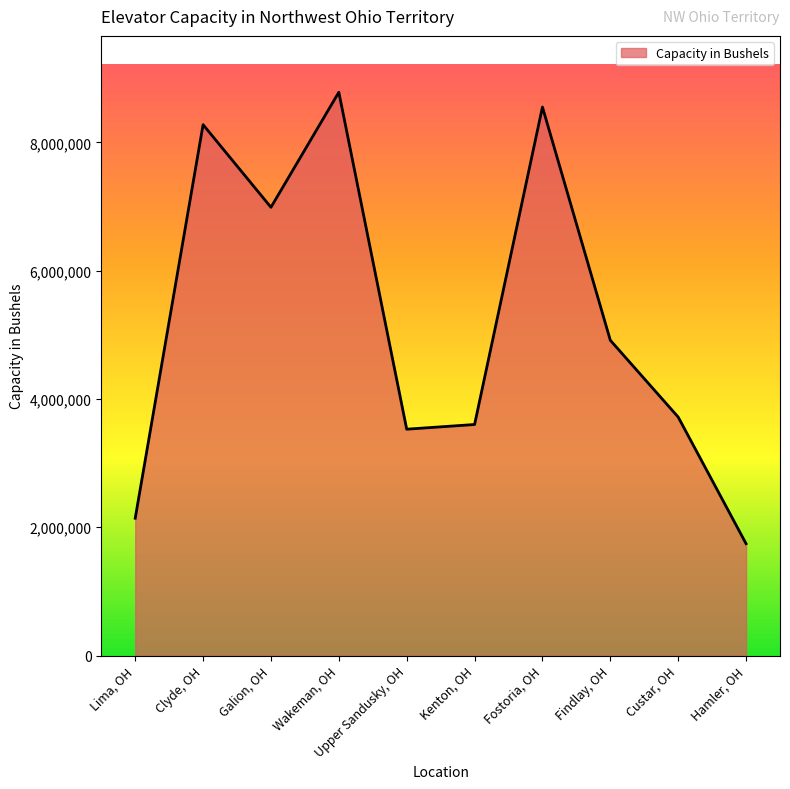

What is the difference between the second highest and second lowest values?

6410000